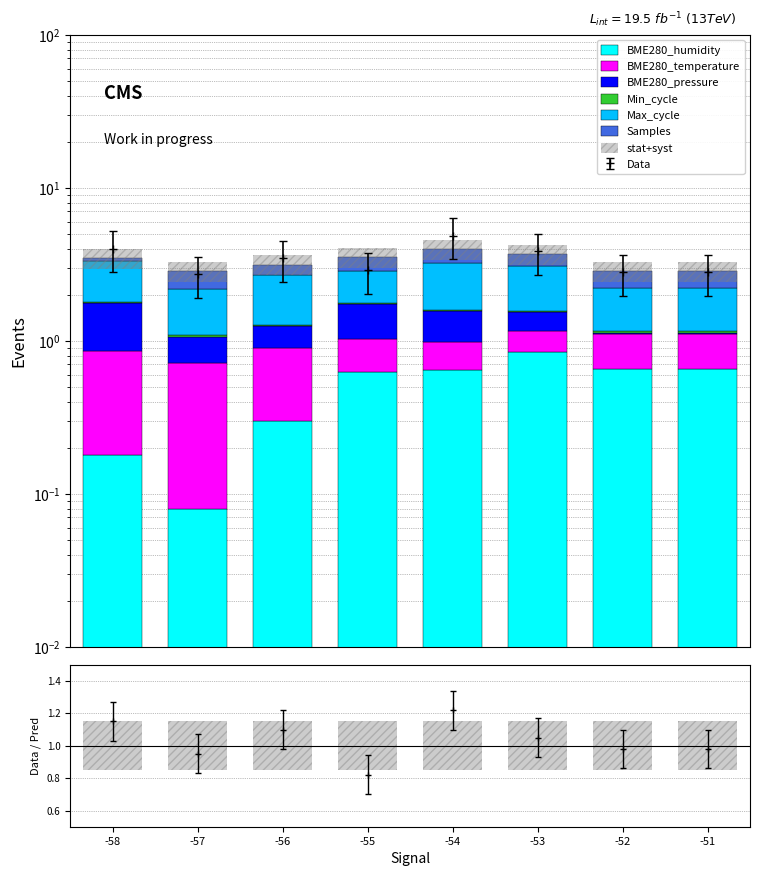

At which category is the sum across all series the highest?

-53